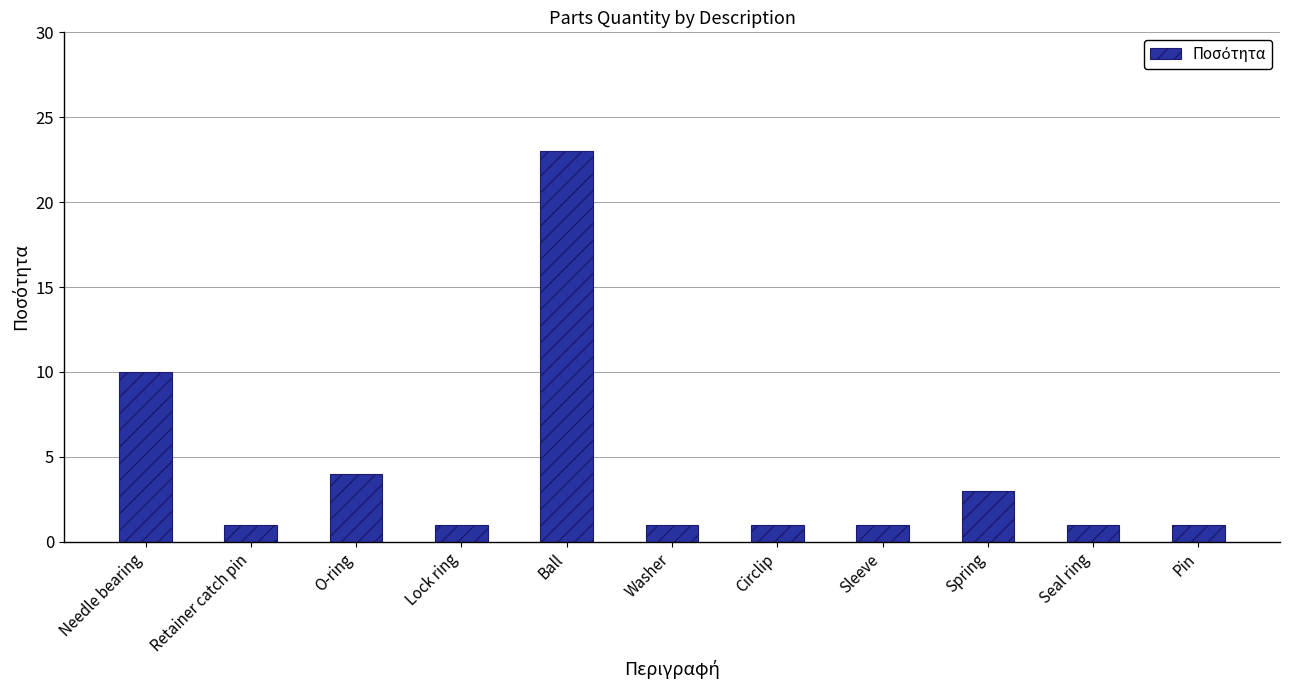

What is the change in value from O-ring to Pin?

-3